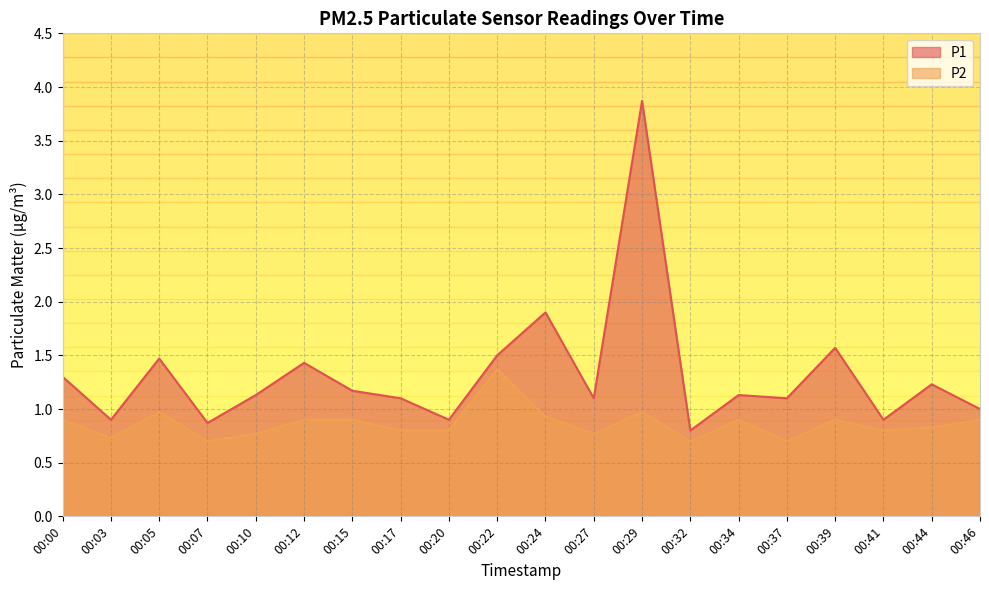

The P2 series shows 0.7 at 00:07. True or false?

True